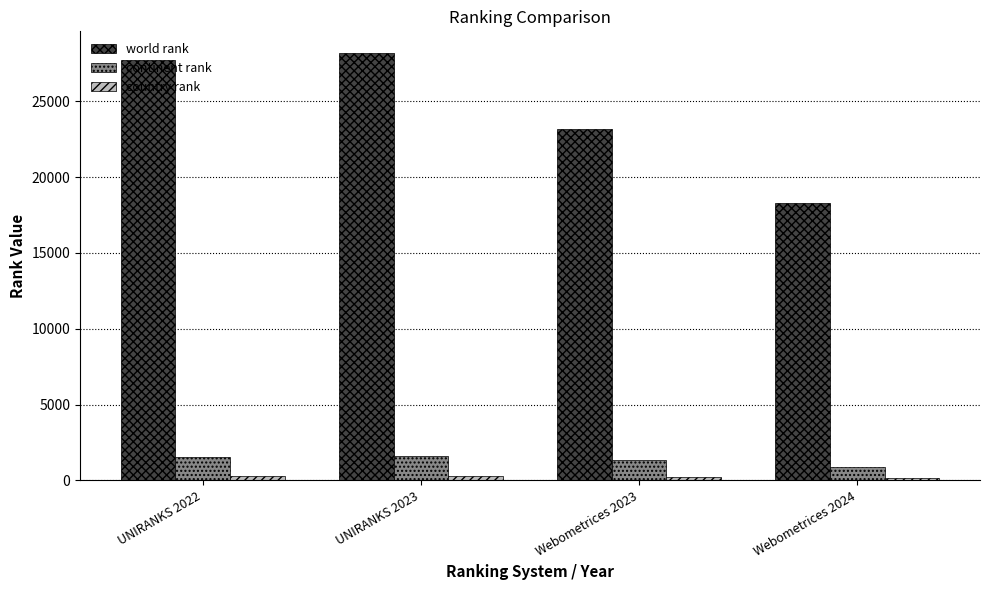

What is the approximate value of world rank at Webometrices 2023, to the nearest 100?

23200